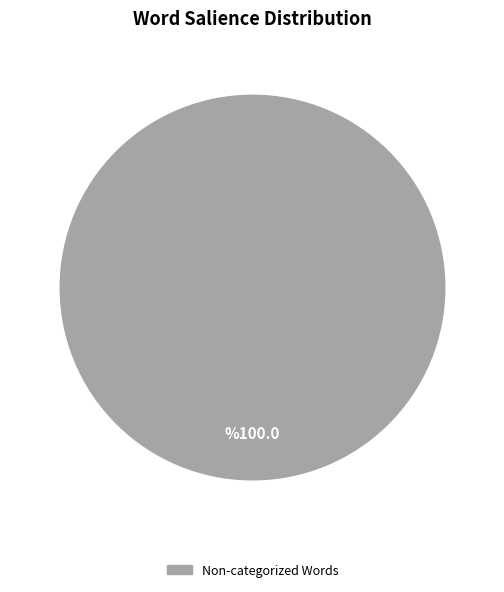

Count the number of slices in the pie.

1